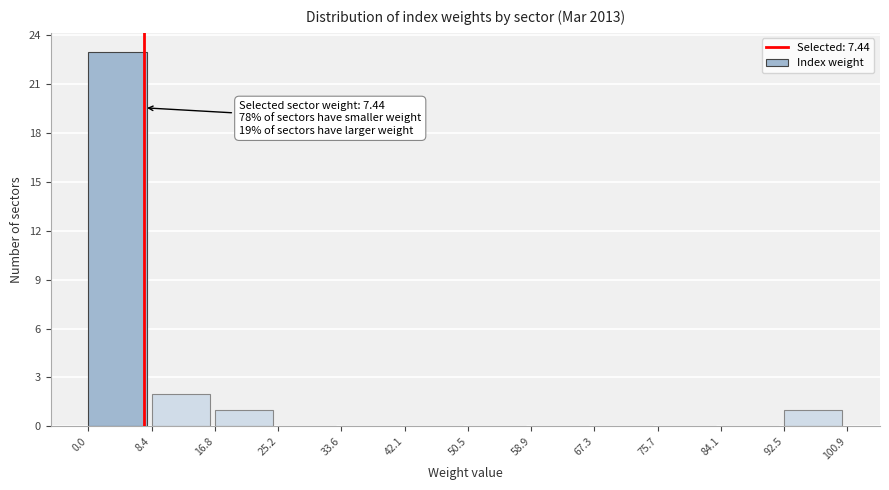

Over which range of the x-axis is the bar tallest?

0.0 to 8.4